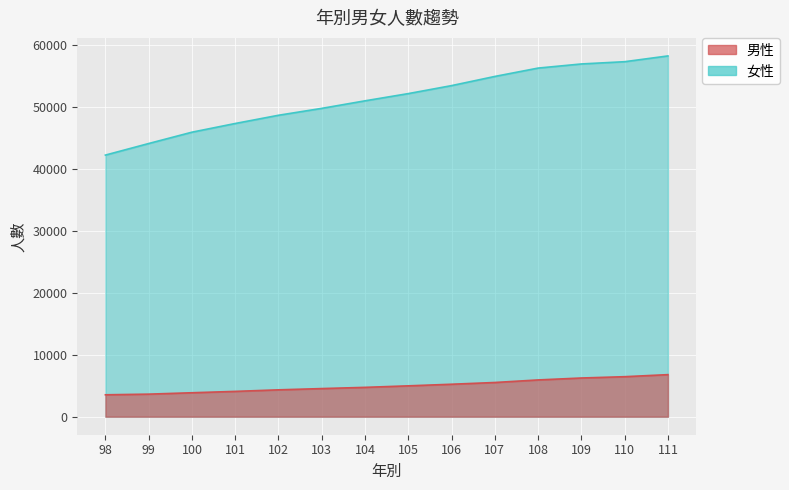

The value of 男性 at 111 is 1444. True or false?

False